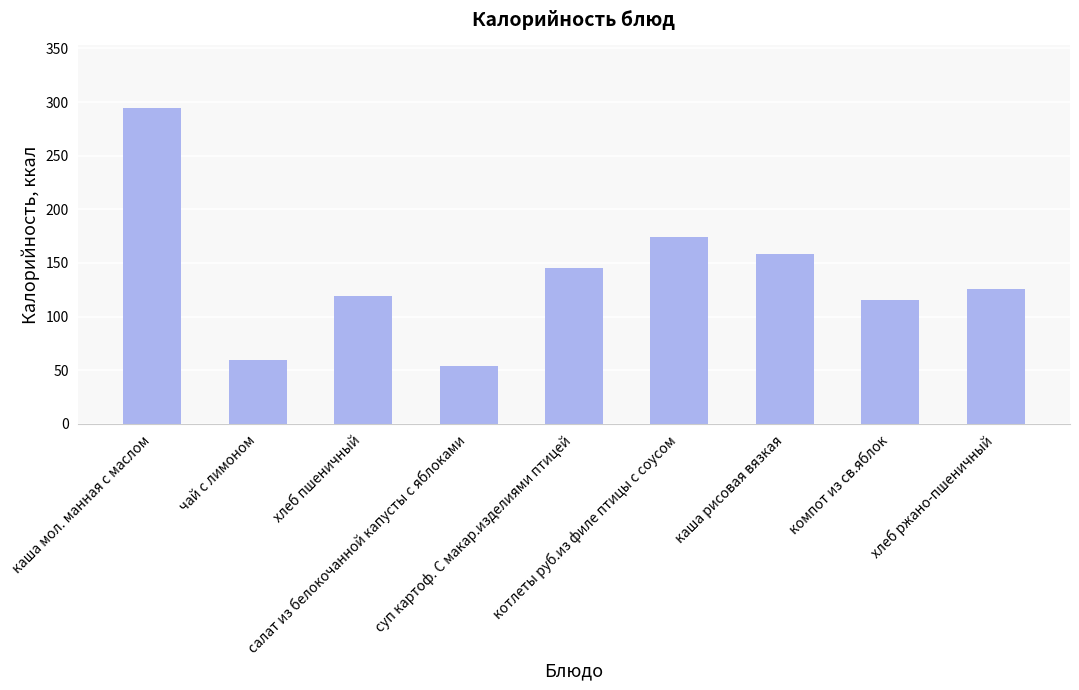

What is the difference between the maximum and minimum values?

240